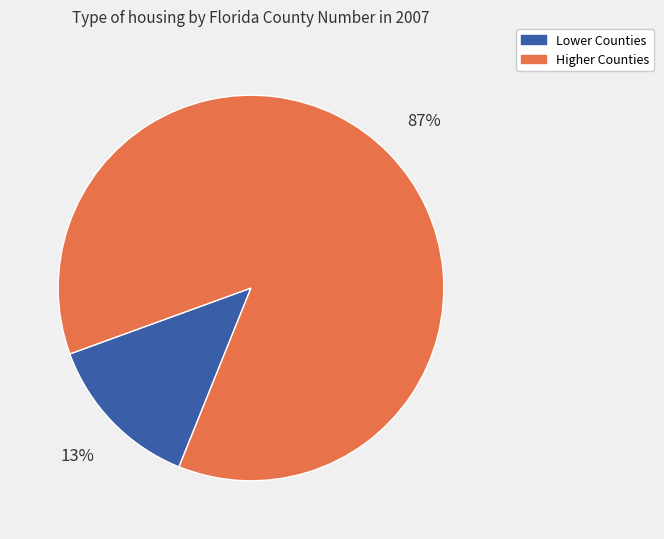

What is the largest slice in the pie chart?

Higher Counties